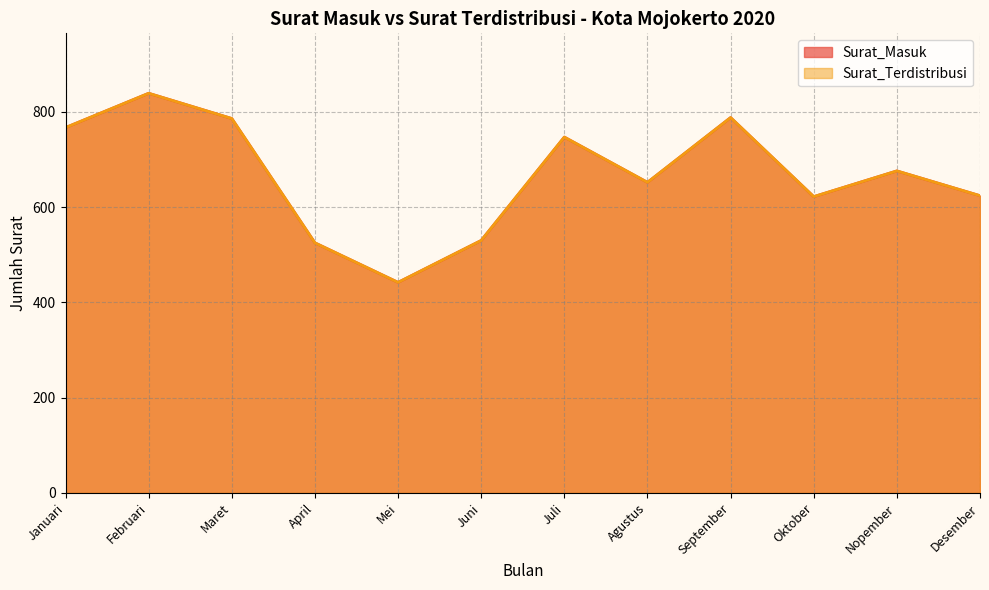

The value of Surat_Masuk at Juni is 530. True or false?

True